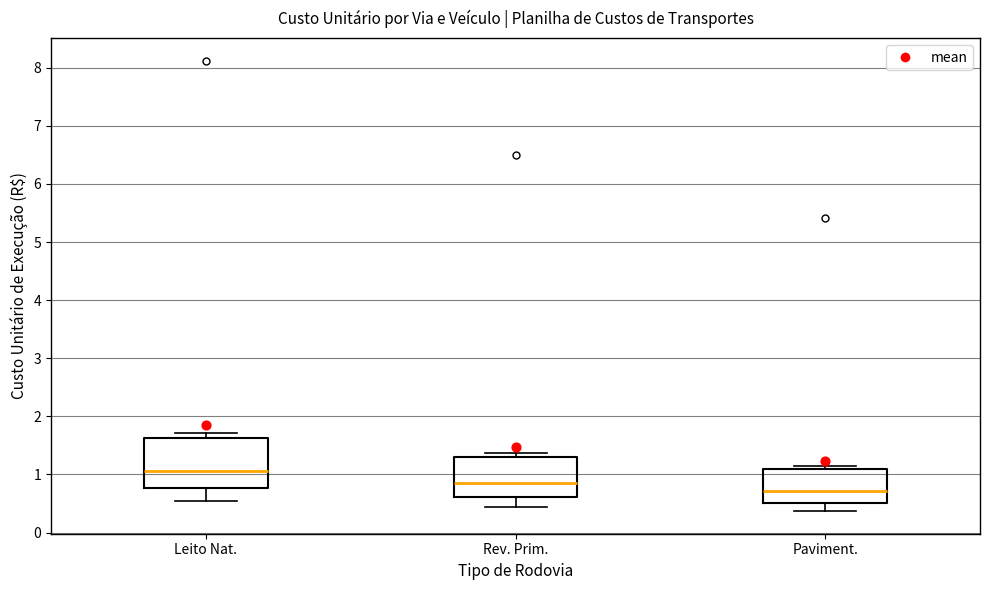

Reading left to right, transcribe this box plot: for each box, give where its median line is, the range the box spans, and where its two whiskers end, as read against the y-axis. The values are not printed on the chart, so give them approximately, as read against the axis.

Leito Nat.: median 1.1, box 0.8 to 1.6, whiskers 0.6 to 1.7
Rev. Prim.: median 0.9, box 0.6 to 1.3, whiskers 0.4 to 1.4
Paviment.: median 0.7, box 0.5 to 1.1, whiskers 0.4 to 1.1 (just above the box's upper edge)